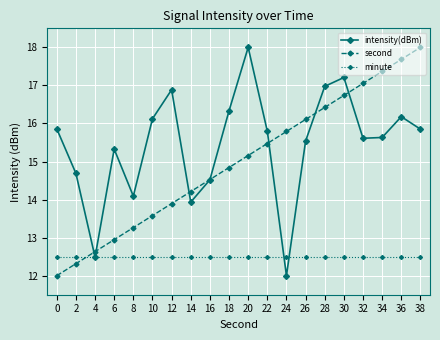

What is the value of the intensity(dBm) point at the 1st from the left?

15.9